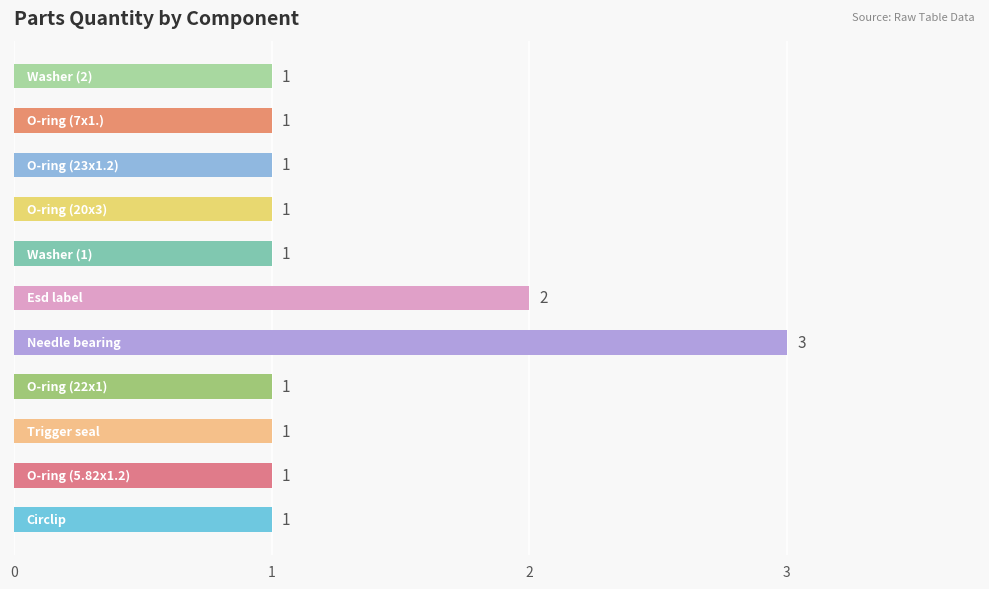

Count the values in the range 1 to 2.

10